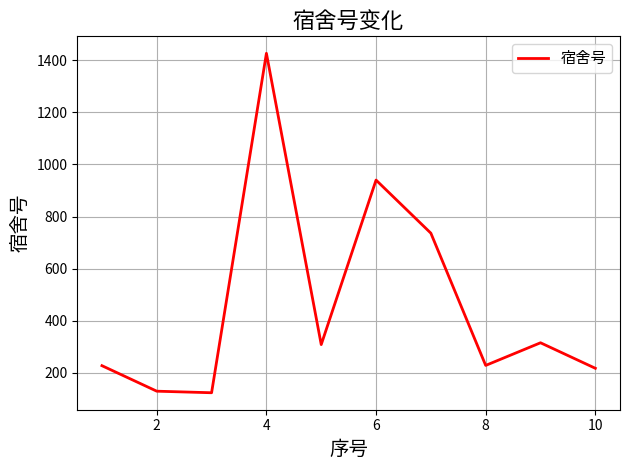

What is the average value?

465